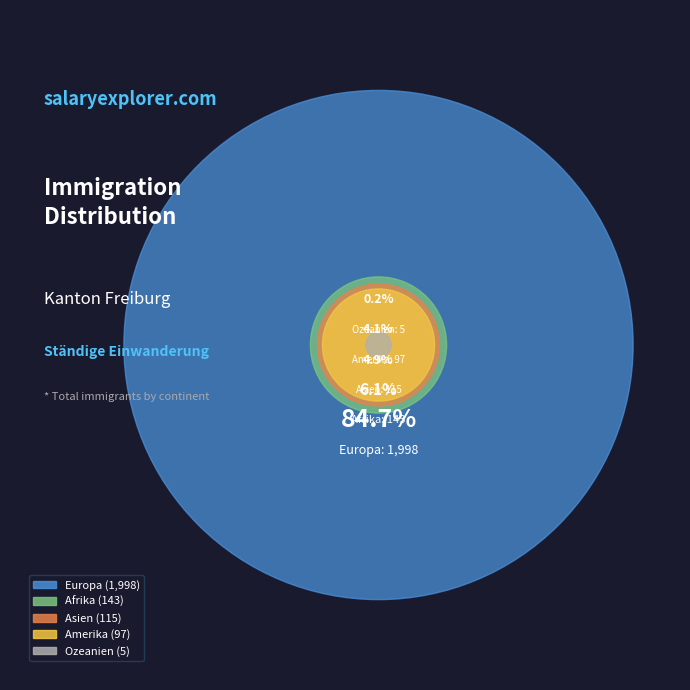

How many slices are in this pie chart?

5